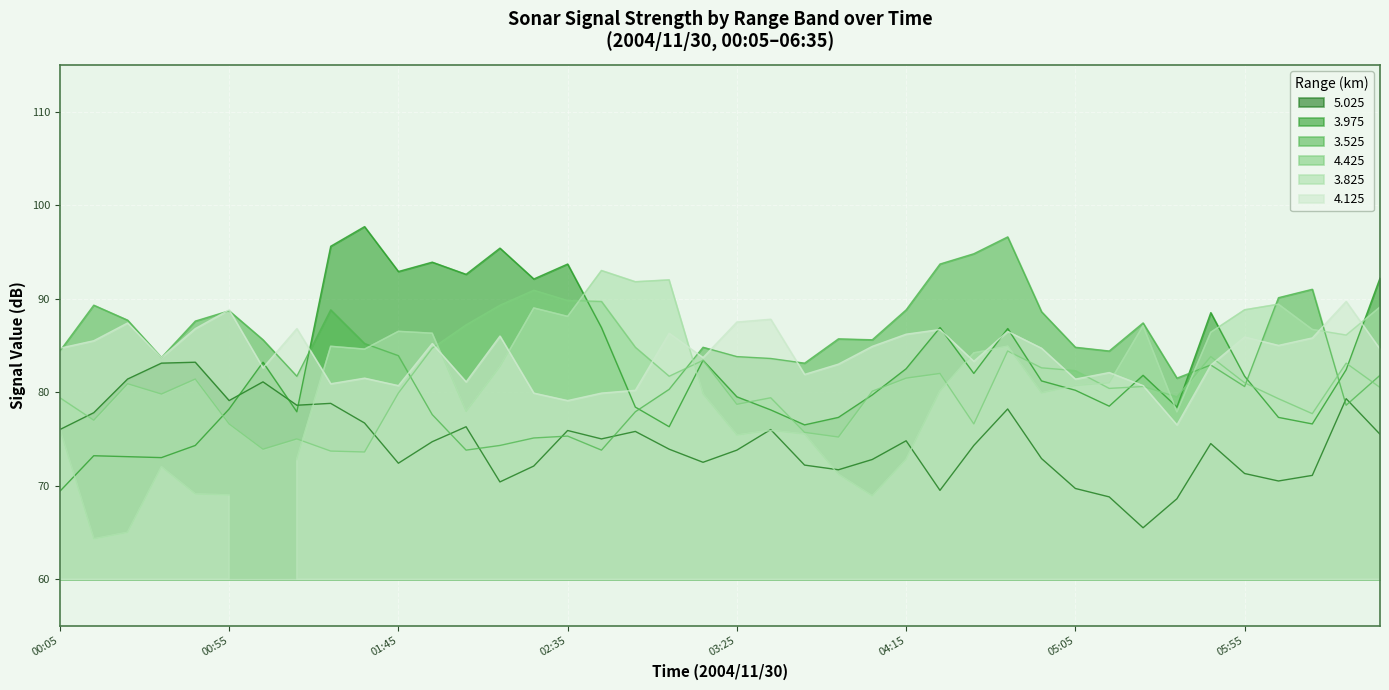

What is the minimum value for 5.025?

65.5